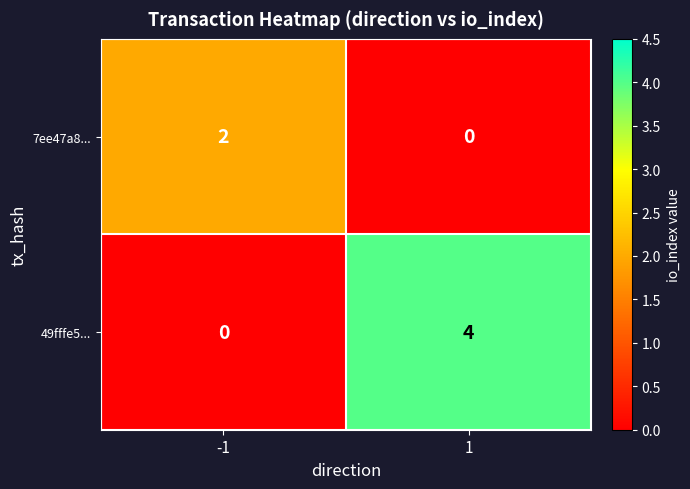

Reading left to right, extract all data points from this chart.

7ee47a8...: -1=2	1=0
49fffe5...: -1=0	1=4